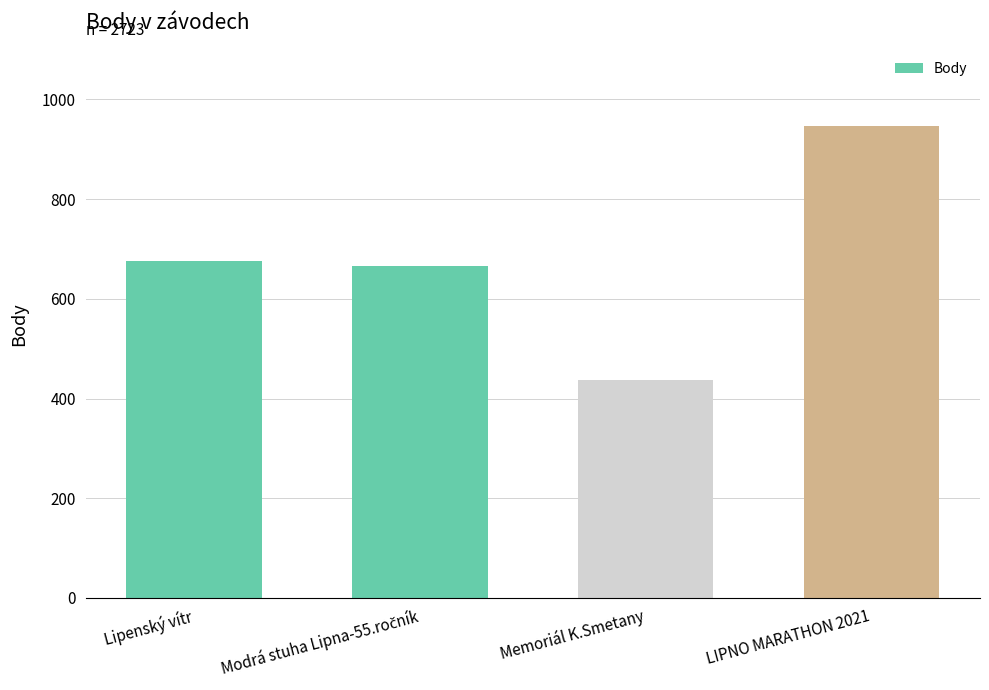

The chart shows a value of 103 at Memoriál K.Smetany. True or false?

False